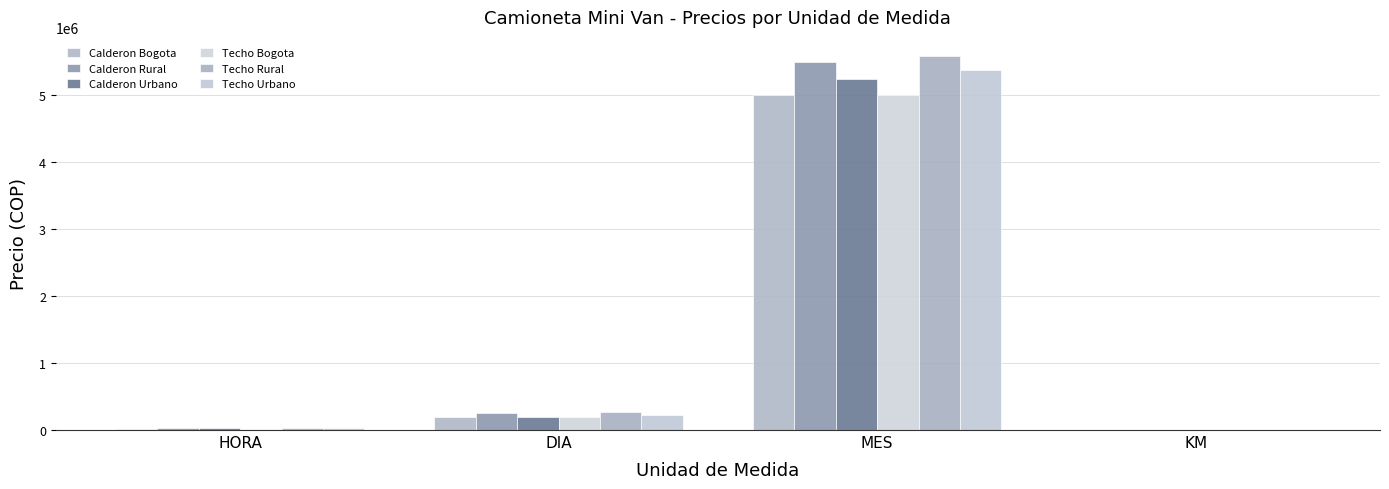

At which category is the sum across all series the highest?

MES